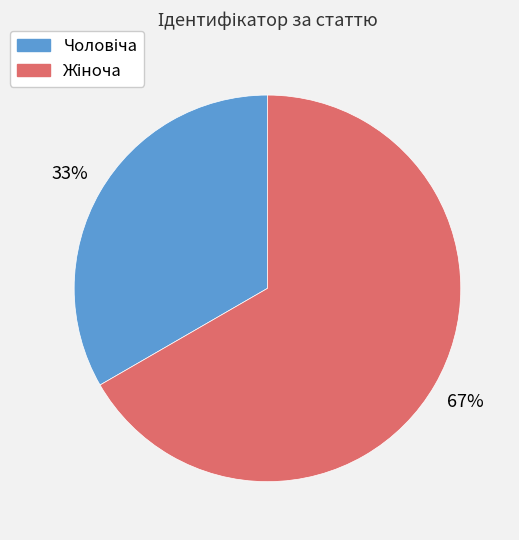

How many segments does this pie chart have?

2